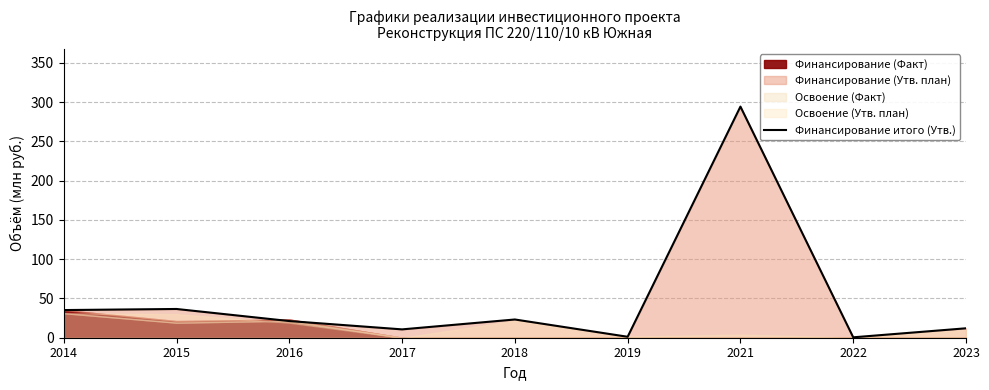

True or false: the data has more than 0 interior local peaks.

True